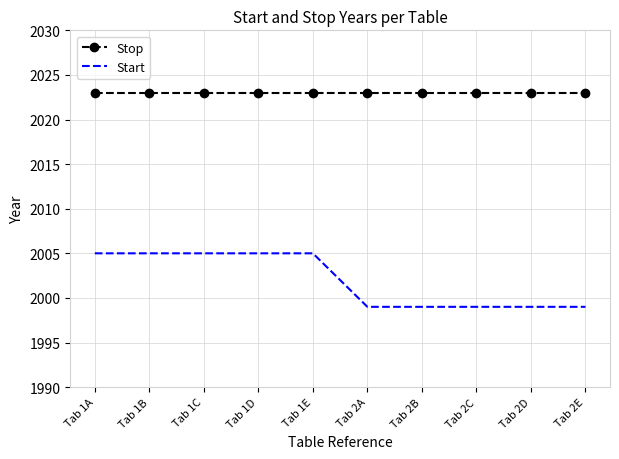

How many series are shown in this chart?

2